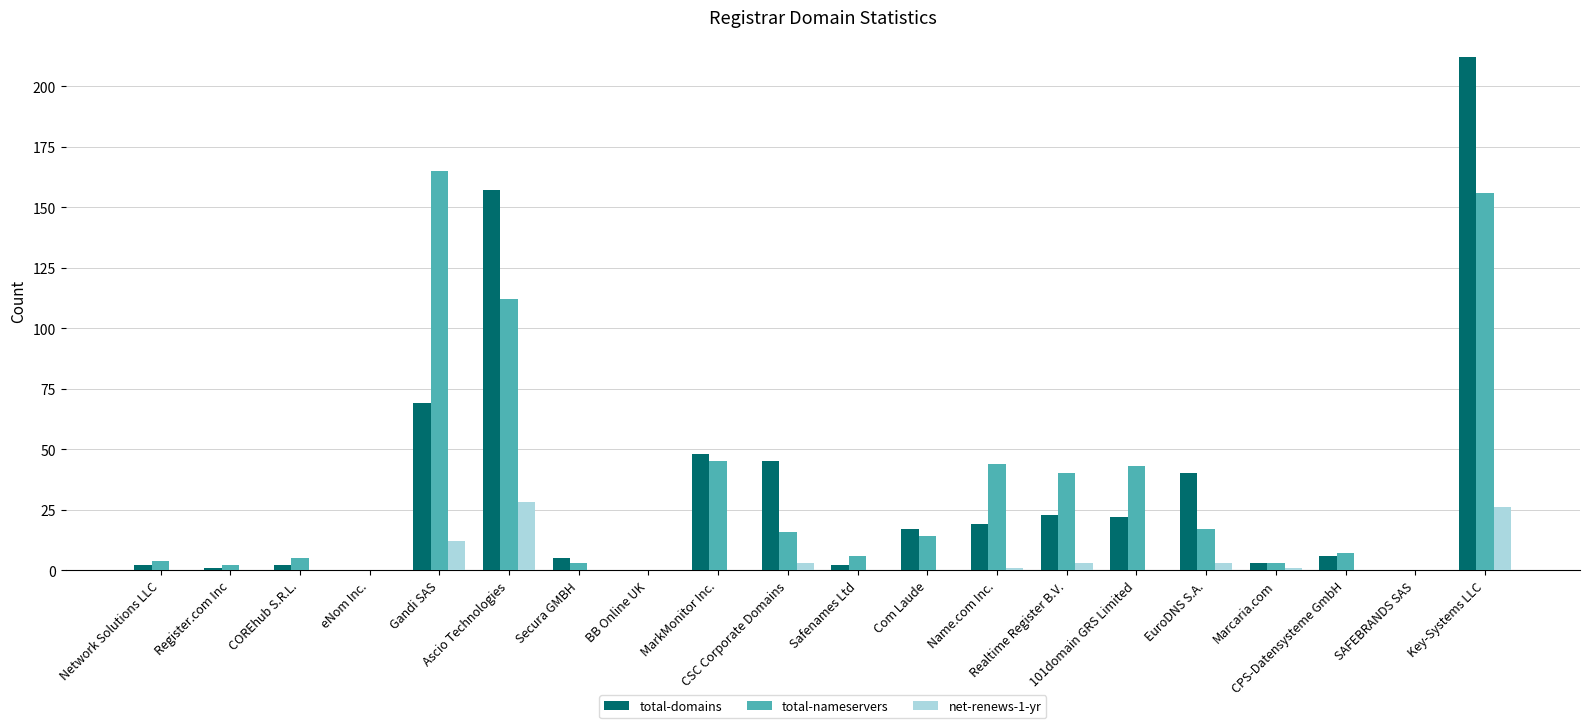

Reading left to right, extract all data points from this chart.

total-domains: Network Solutions LLC=2	Register.com Inc=1	COREhub S.R.L.=2	eNom Inc.=0	Gandi SAS=69	Ascio Technologies=157	Secura GMBH=5	BB Online UK=0	MarkMonitor Inc.=48	CSC Corporate Domains=45	Safenames Ltd=2	Com Laude=17	Name.com Inc.=19	Realtime Register B.V.=23	101domain GRS Limited=22	EuroDNS S.A.=40	Marcaria.com=3	CPS-Datensysteme GmbH=6	SAFEBRANDS SAS=0	Key-Systems LLC=212
total-nameservers: Network Solutions LLC=4	Register.com Inc=2	COREhub S.R.L.=5	eNom Inc.=0	Gandi SAS=165	Ascio Technologies=112	Secura GMBH=3	BB Online UK=0	MarkMonitor Inc.=45	CSC Corporate Domains=16	Safenames Ltd=6	Com Laude=14	Name.com Inc.=44	Realtime Register B.V.=40	101domain GRS Limited=43	EuroDNS S.A.=17	Marcaria.com=3	CPS-Datensysteme GmbH=7	SAFEBRANDS SAS=0	Key-Systems LLC=156
net-renews-1-yr: Network Solutions LLC=0	Register.com Inc=0	COREhub S.R.L.=0	eNom Inc.=0	Gandi SAS=12	Ascio Technologies=28	Secura GMBH=0	BB Online UK=0	MarkMonitor Inc.=0	CSC Corporate Domains=3	Safenames Ltd=0	Com Laude=0	Name.com Inc.=1	Realtime Register B.V.=3	101domain GRS Limited=0	EuroDNS S.A.=3	Marcaria.com=1	CPS-Datensysteme GmbH=0	SAFEBRANDS SAS=0	Key-Systems LLC=26